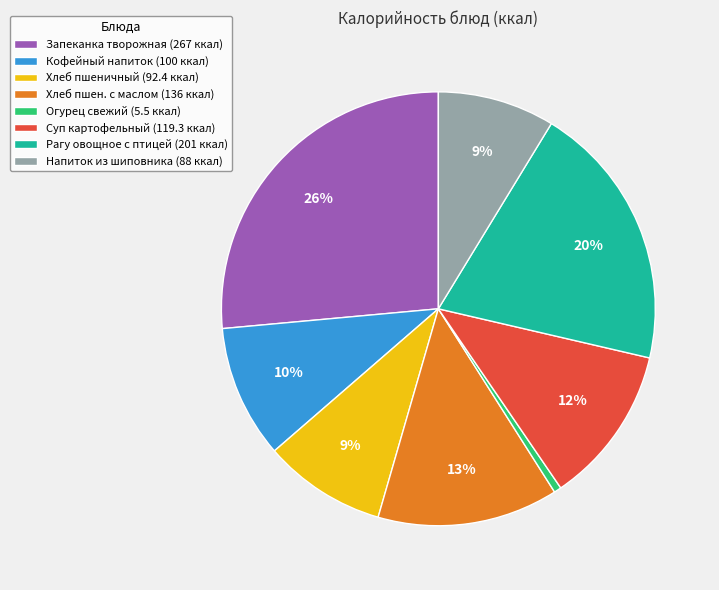

To the nearest percent, what portion does Напиток из шиповника (88 ккал) represent?

9%